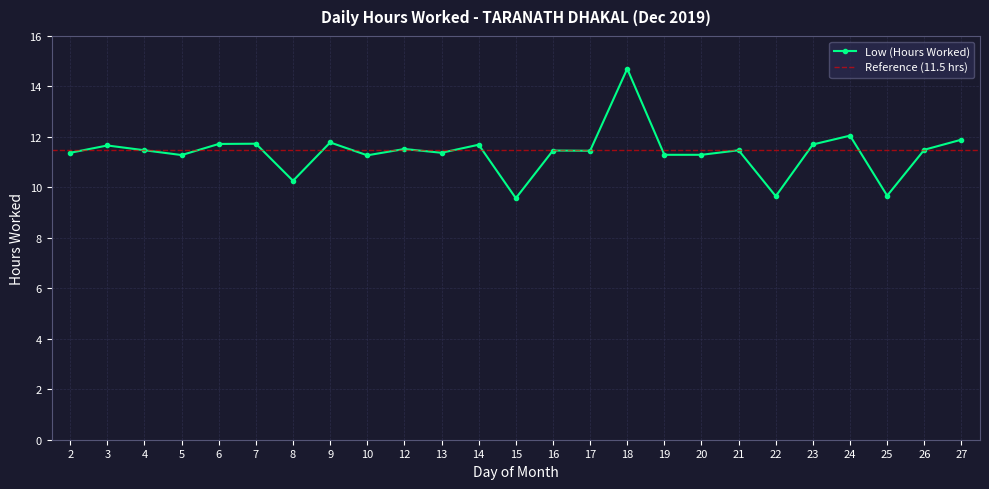

Reading left to right, extract all data points from this chart.

2=11.4	3=11.7	4=11.5	5=11.3	6=11.7	7=11.7	8=10.3	9=11.8	10=11.3	12=11.5	13=11.4	14=11.7	15=9.6	16=11.5	17=11.4	18=14.7	19=11.3	20=11.3	21=11.5	22=9.7	23=11.7	24=12.1	25=9.7	26=11.5	27=11.9